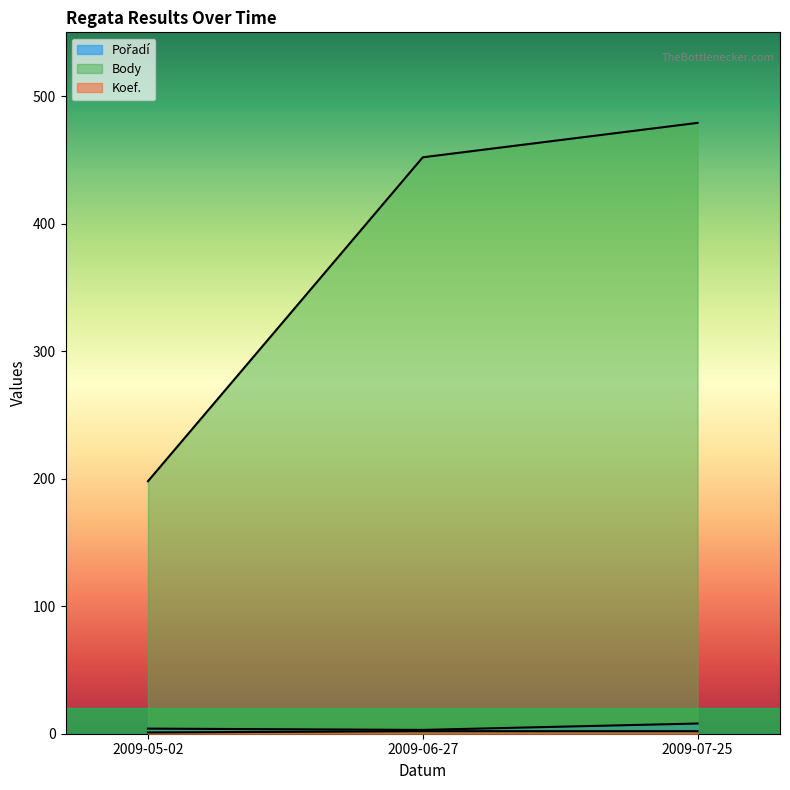

Between 2009-06-27 and 2009-07-25, which series saw the biggest shift?

Body